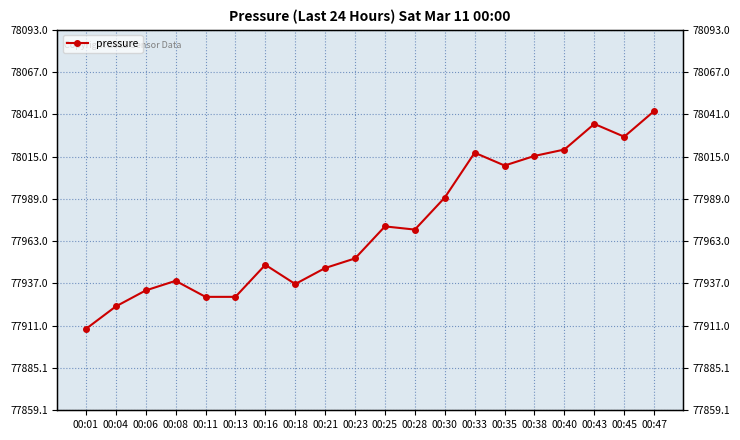

What is the greatest value displayed?

78043.0